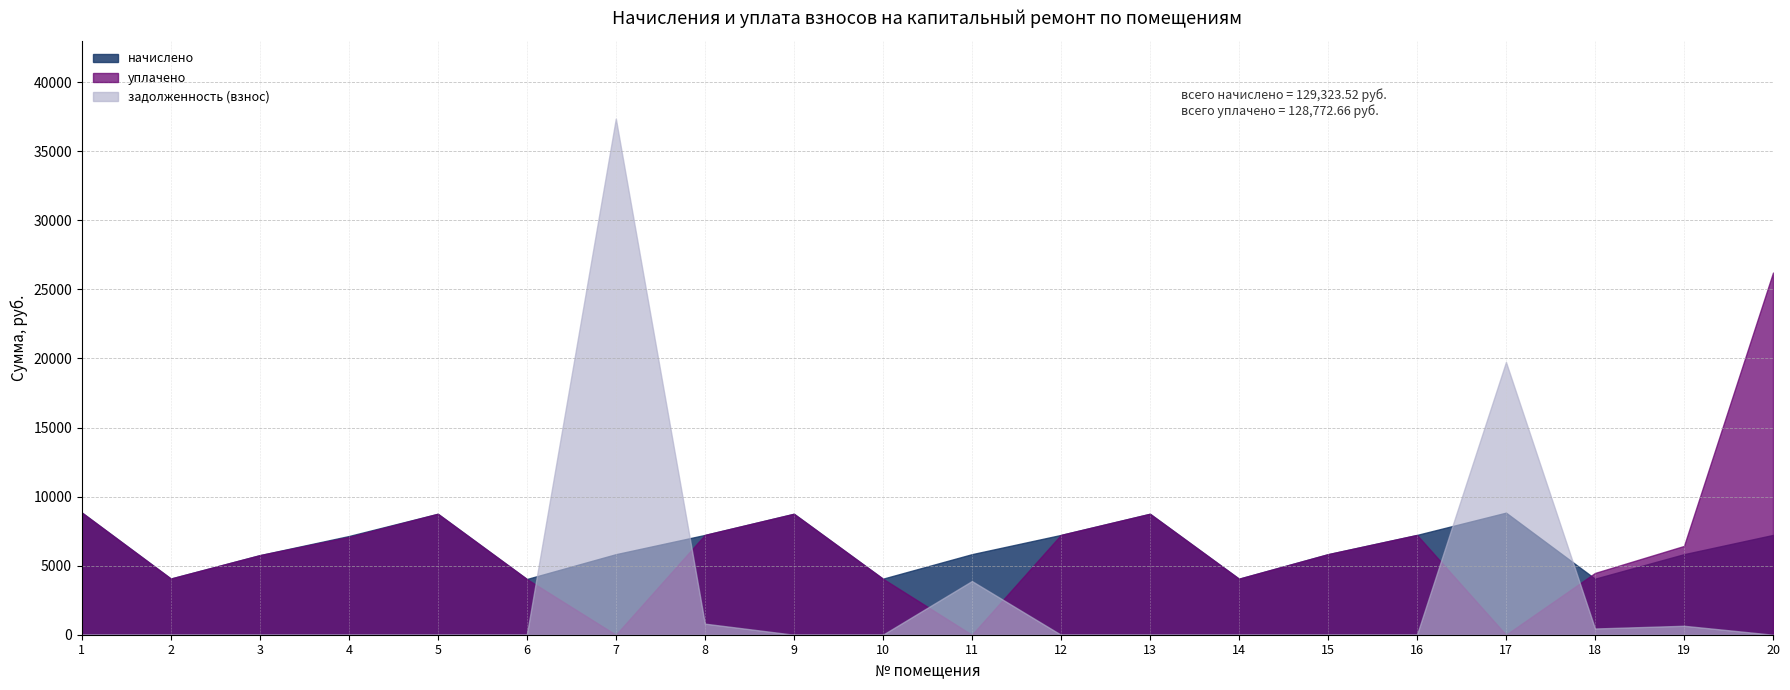

How many values in the уплачено series are below 6426?

10